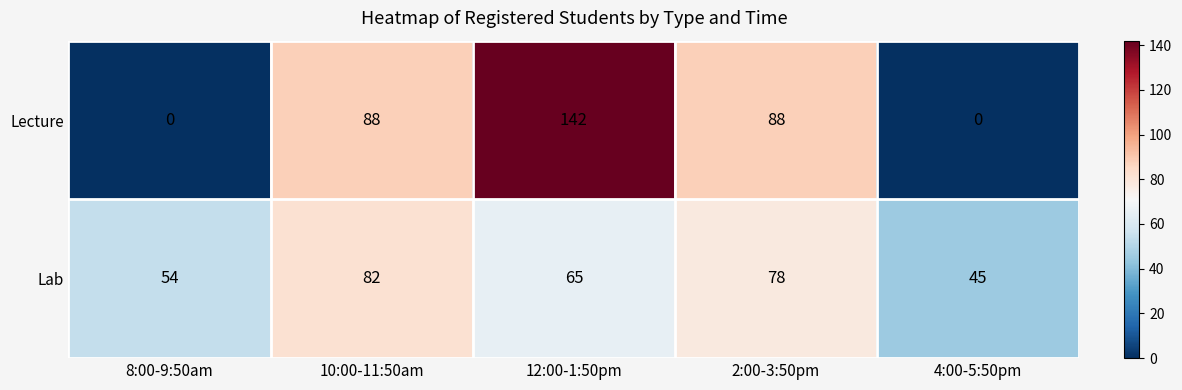

What is the total value across all series at 4:00-5:50pm?

45